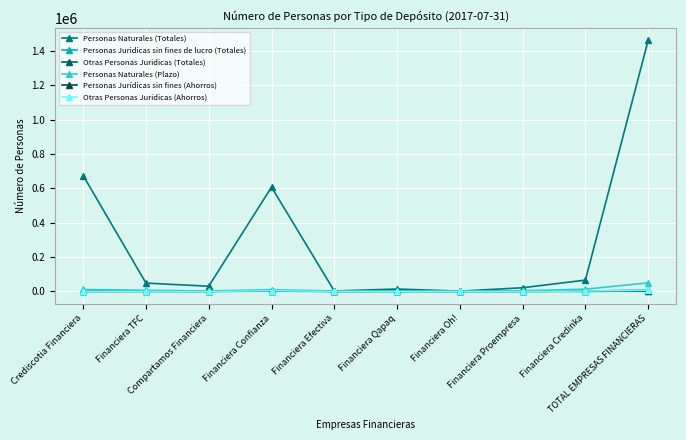

What position from the left is Financiera Efectiva?

5